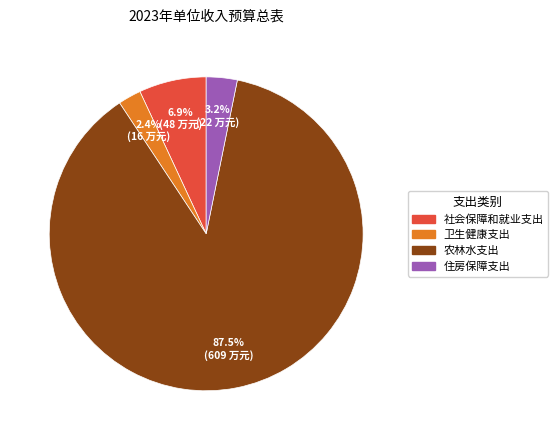

To the nearest percent, what is the difference between the 社会保障和就业支出 and 住房保障支出 slice percentages?

4%